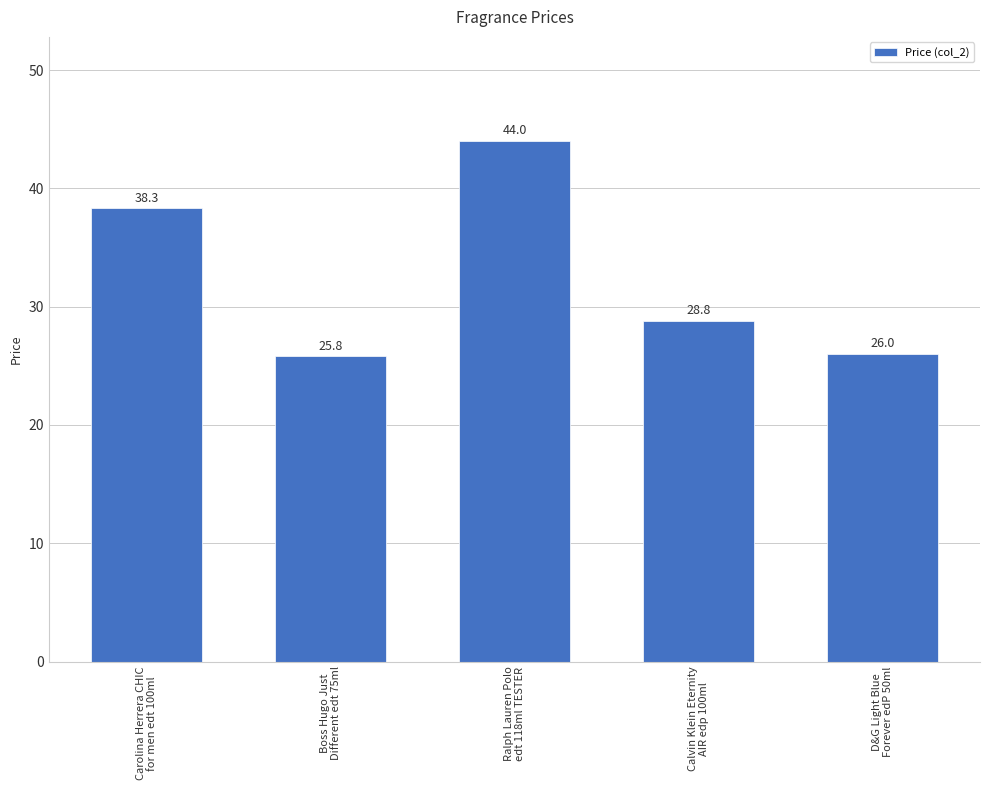

Where is the data nearest to the value 34?

Carolina Herrera CHIC
for men edt 100ml